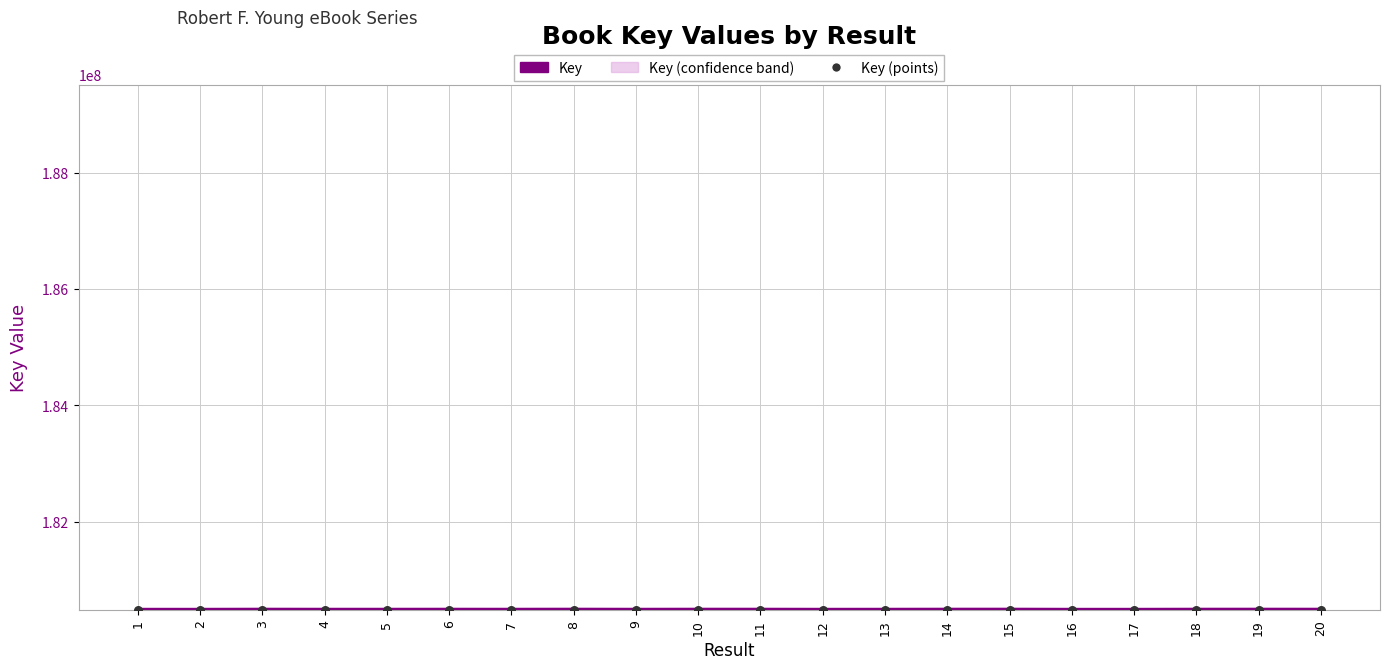

What is the total value across all series at 18?

360971392